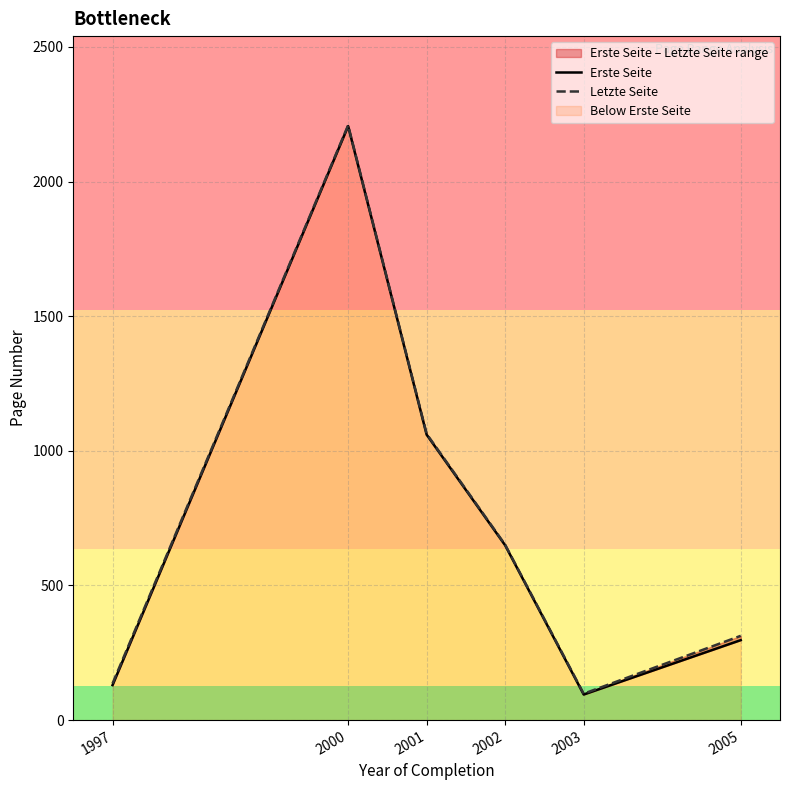

What is the approximate value of Letzte Seite at 2001?

1063.0